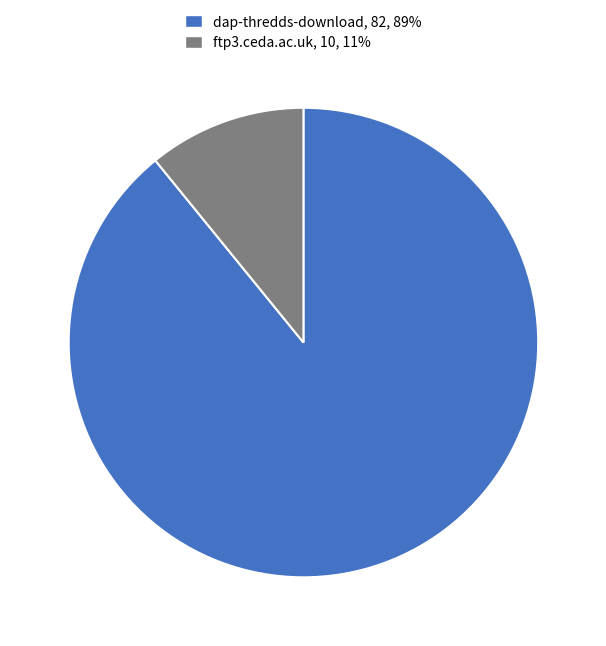

True or false: ftp3.ceda.ac.uk accounts for 11% of the total.

True